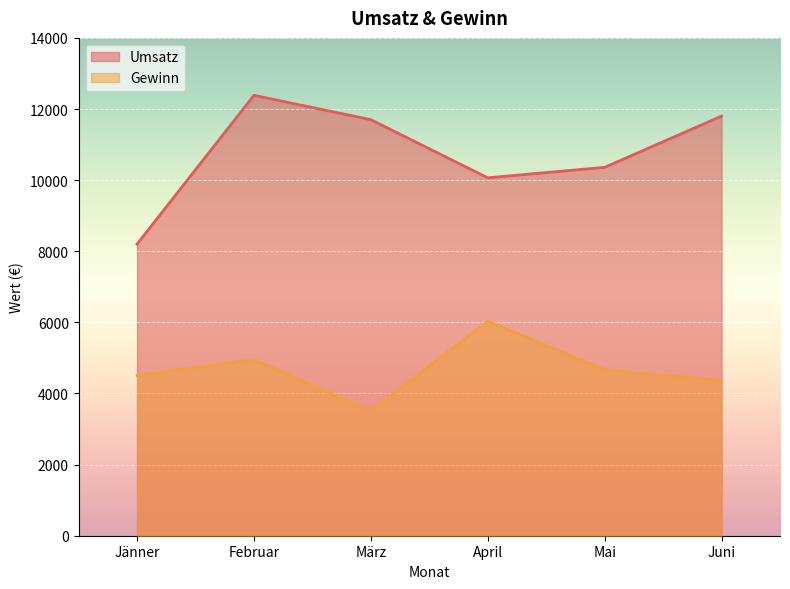

Which series has the largest range (max minus min)?

Umsatz